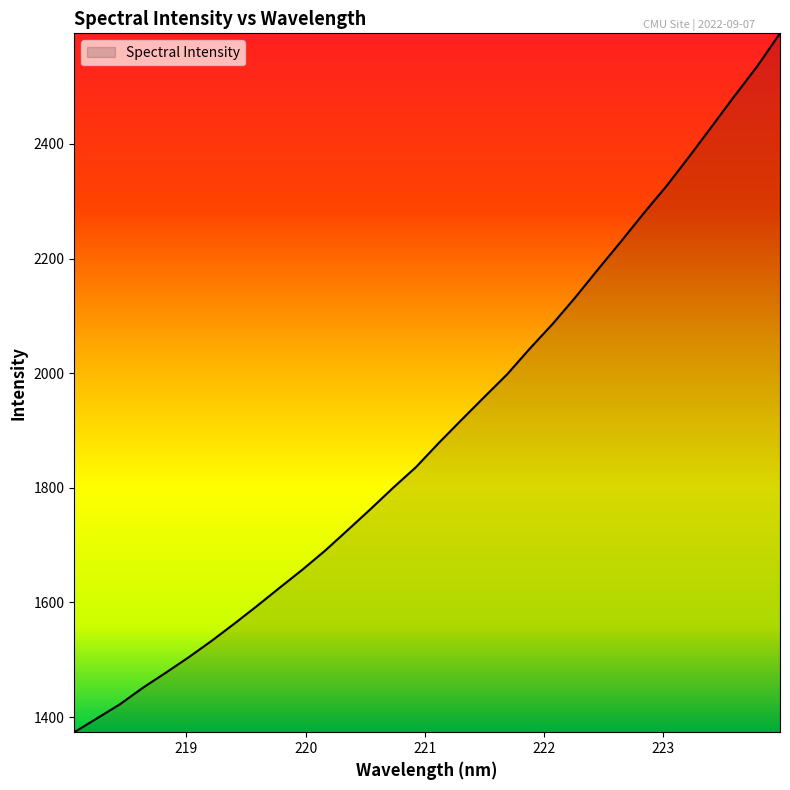

What is the maximum value shown in the chart?

2593.1